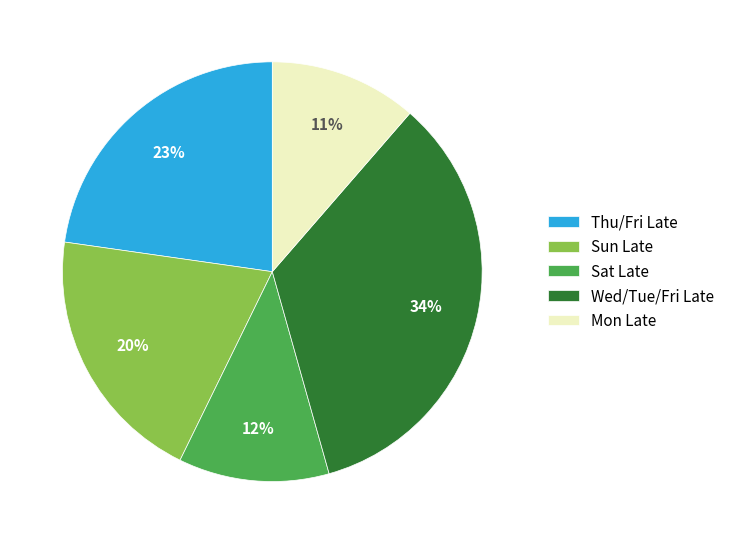

What is the largest slice in the pie chart?

Wed/Tue/Fri Late